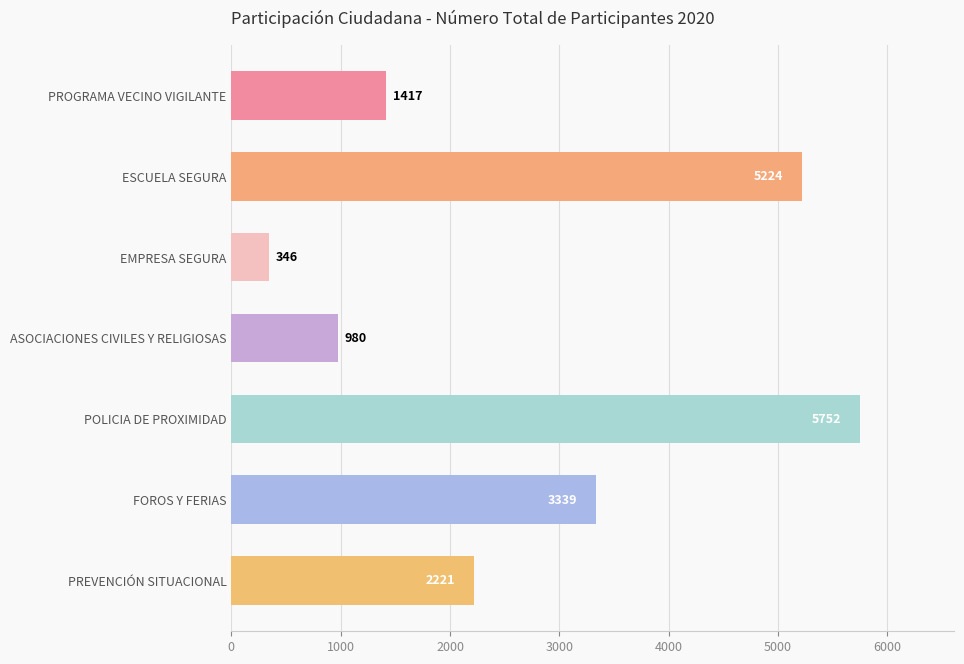

How many data points are less than 2221?

3